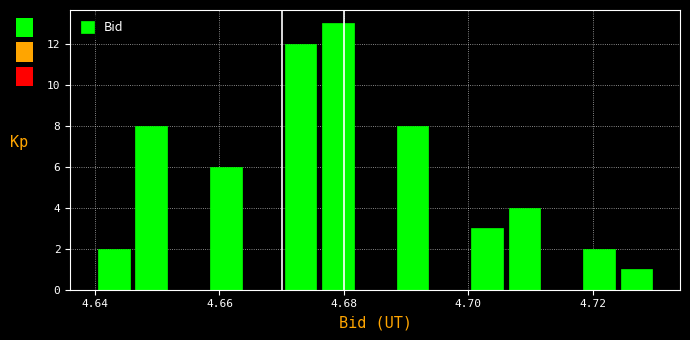

Read against the x-axis, roughly where is the centre of the tallest bar?

4.680